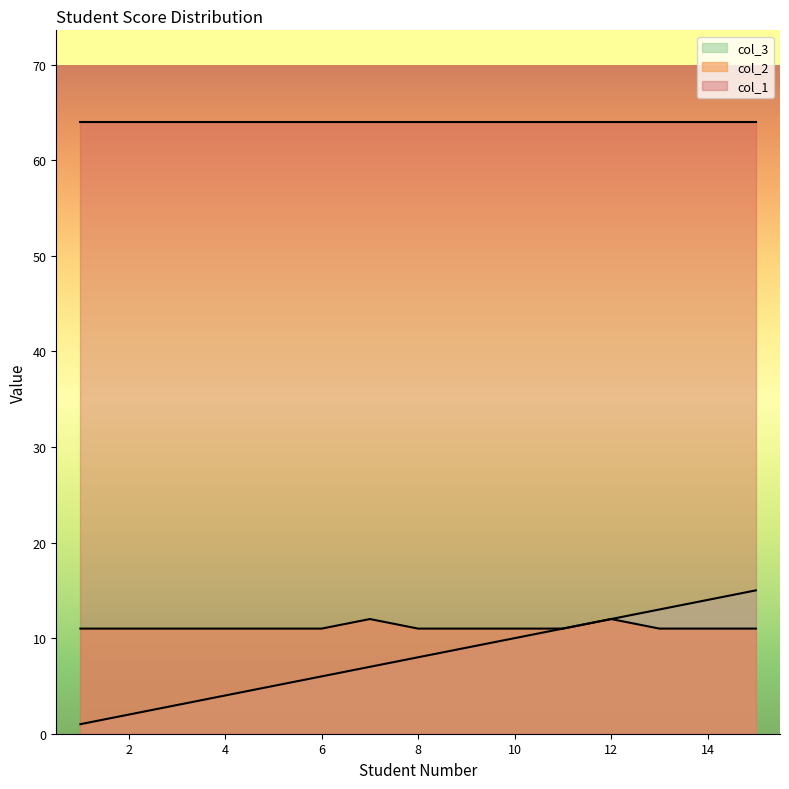

What are all the series names shown in the legend?

col_3, col_2, col_1